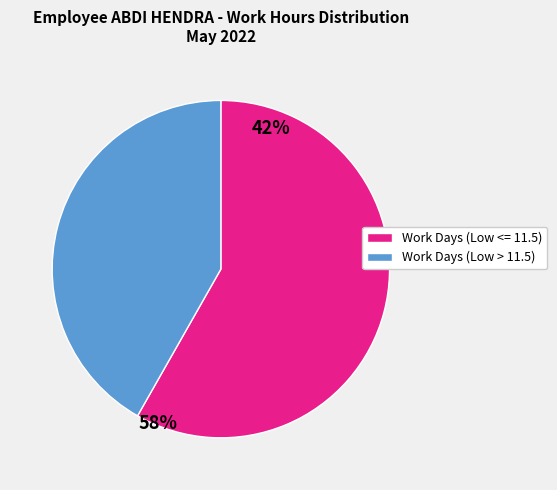

Approximately how many times larger is the value at Work Days (Low > 11.5) compared to Work Days (Low <= 11.5)?

0.7